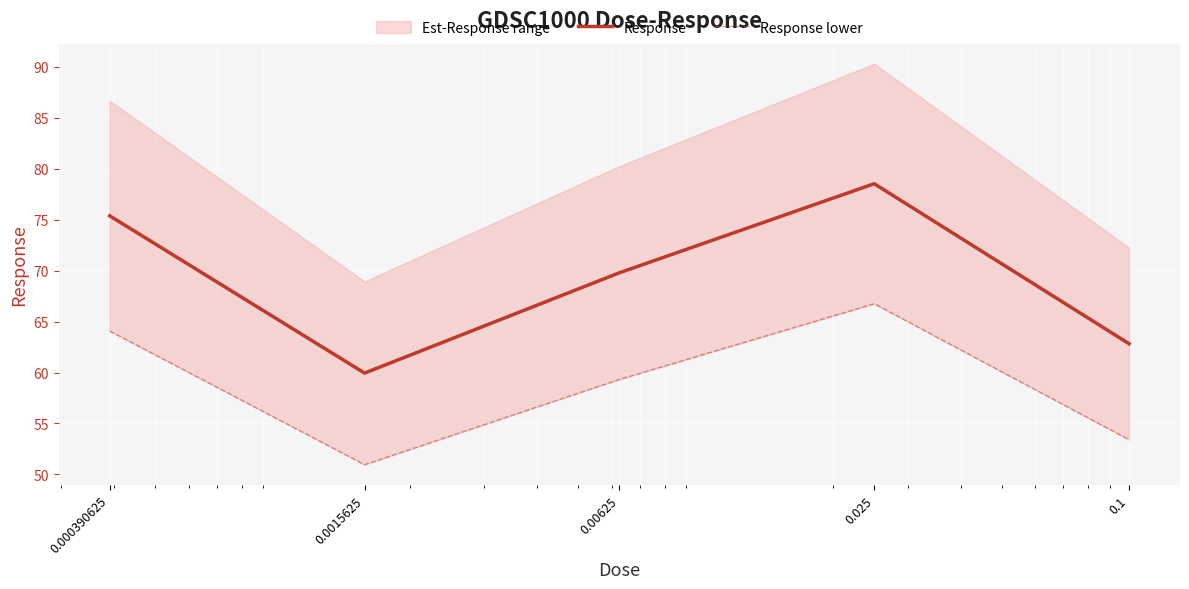

What is the value of the Response lower point at the 4th from the left?

66.8